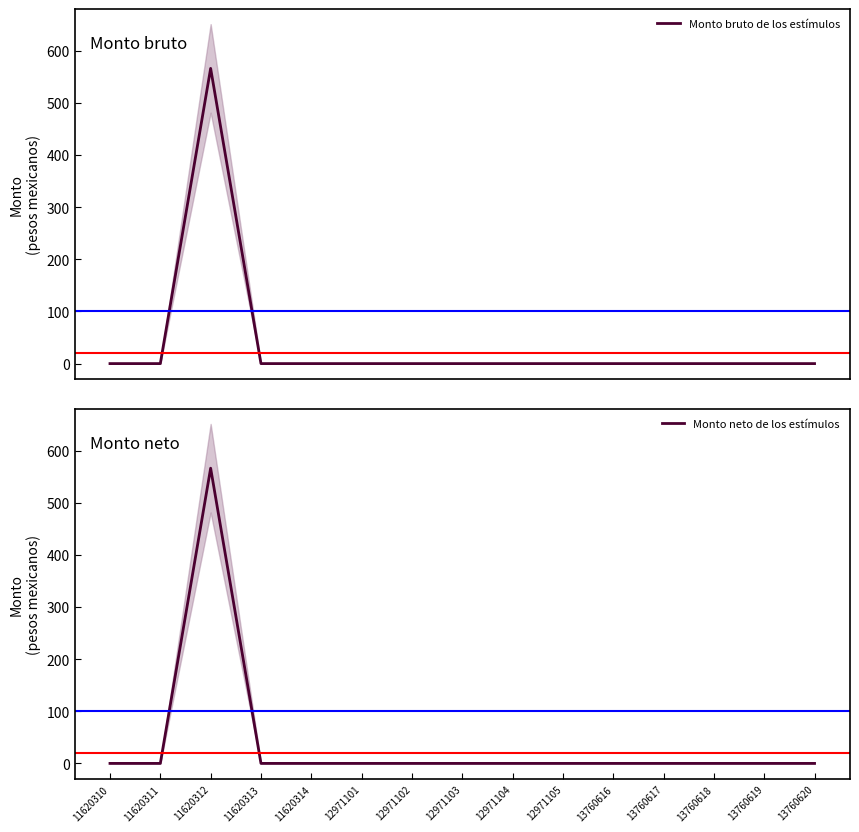

Is the value of Monto neto de los estímulos at 11620310 greater than the value of Monto bruto de los estímulos at 13760618?

No